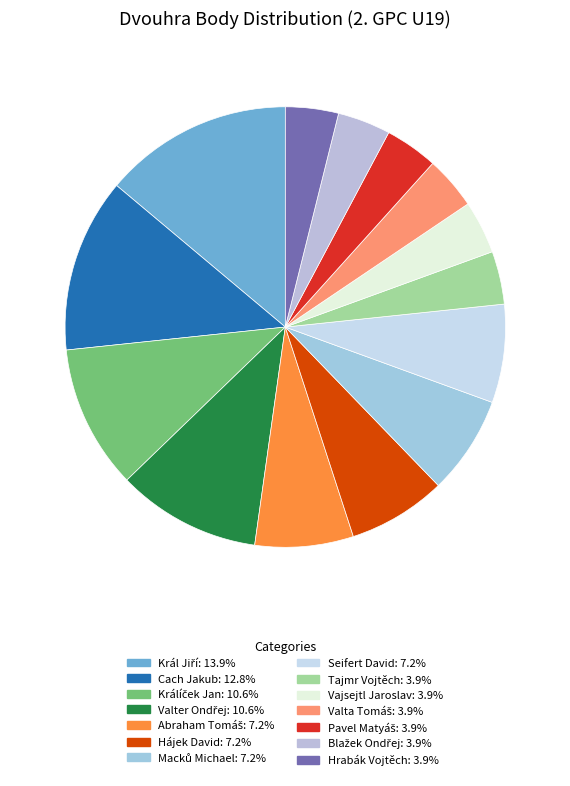

Rank the categories by value from lowest to highest.

Tajmr Vojtěch, Vajsejtl Jaroslav, Valta Tomáš, Pavel Matyáš, Blažek Ondřej, Hrabák Vojtěch, Abraham Tomáš, Hájek David, Macků Michael, Seifert David, Králíček Jan, Valter Ondřej, Cach Jakub, Král Jiří